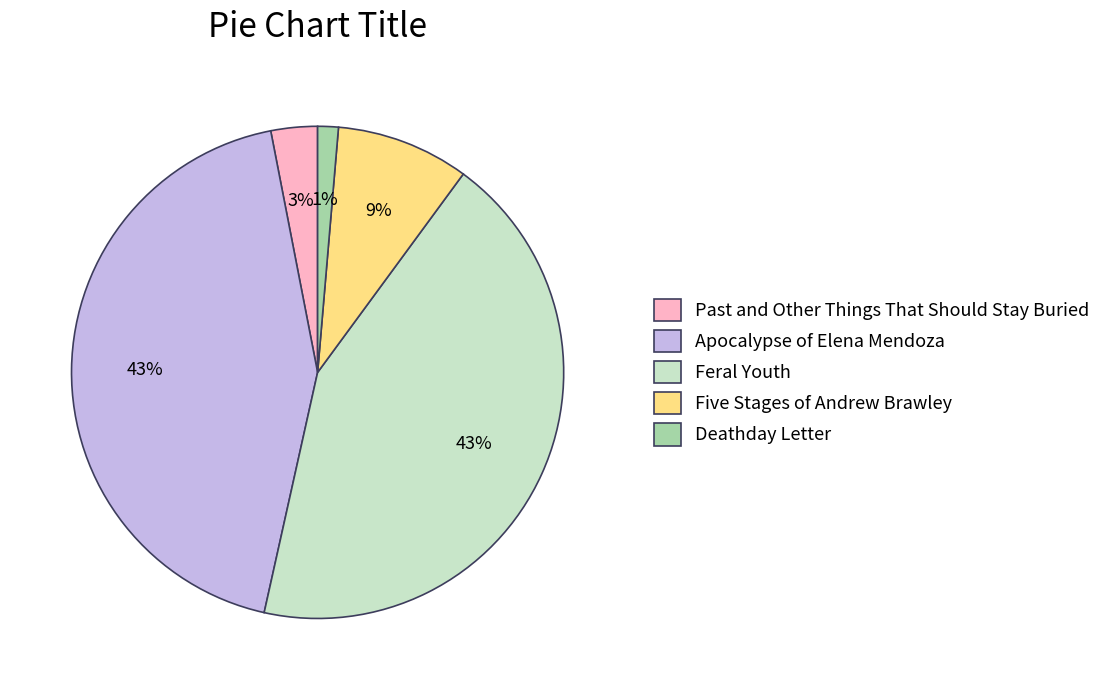

Does Five Stages of Andrew Brawley account for over 50% of the chart?

No